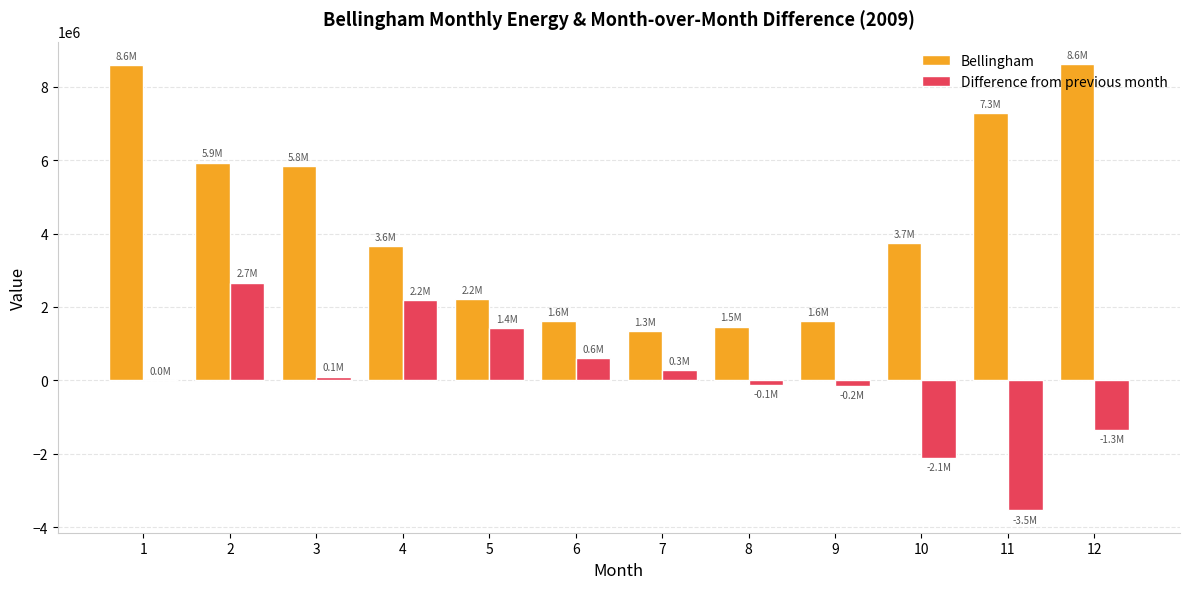

The value of Bellingham at 3 is 8828657.3. True or false?

False